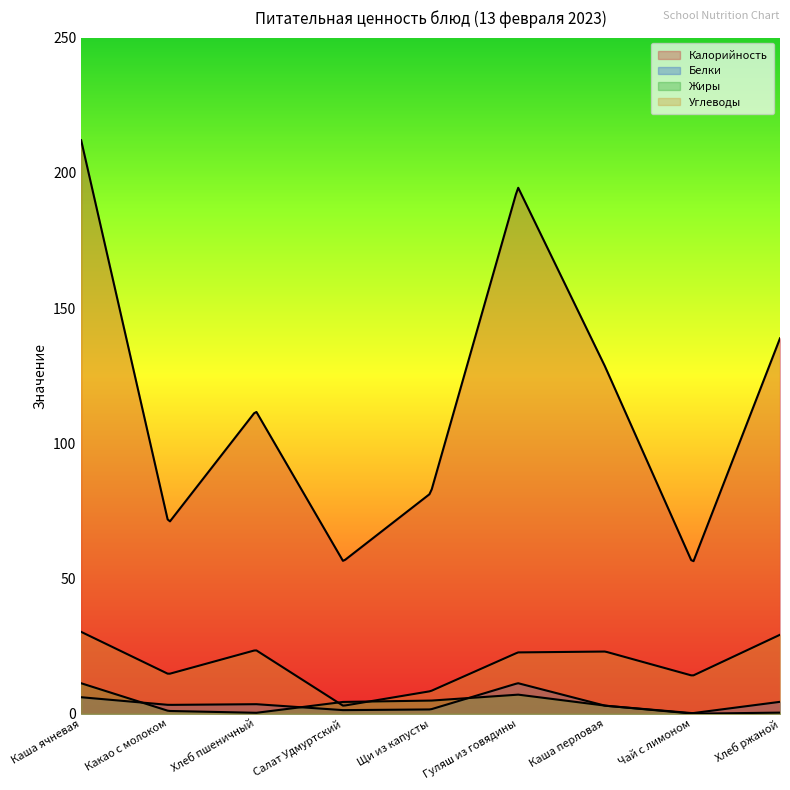

At how many categories does at least one series exceed 146?

2